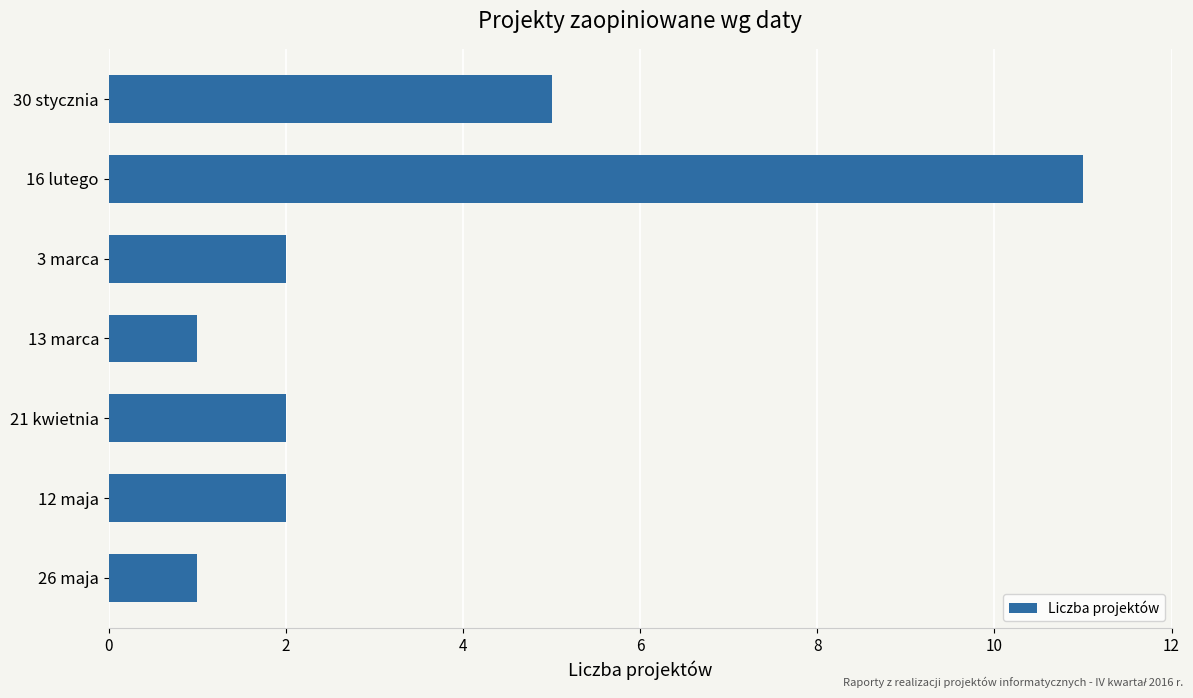

What position from the bottom is 16 lutego?

6